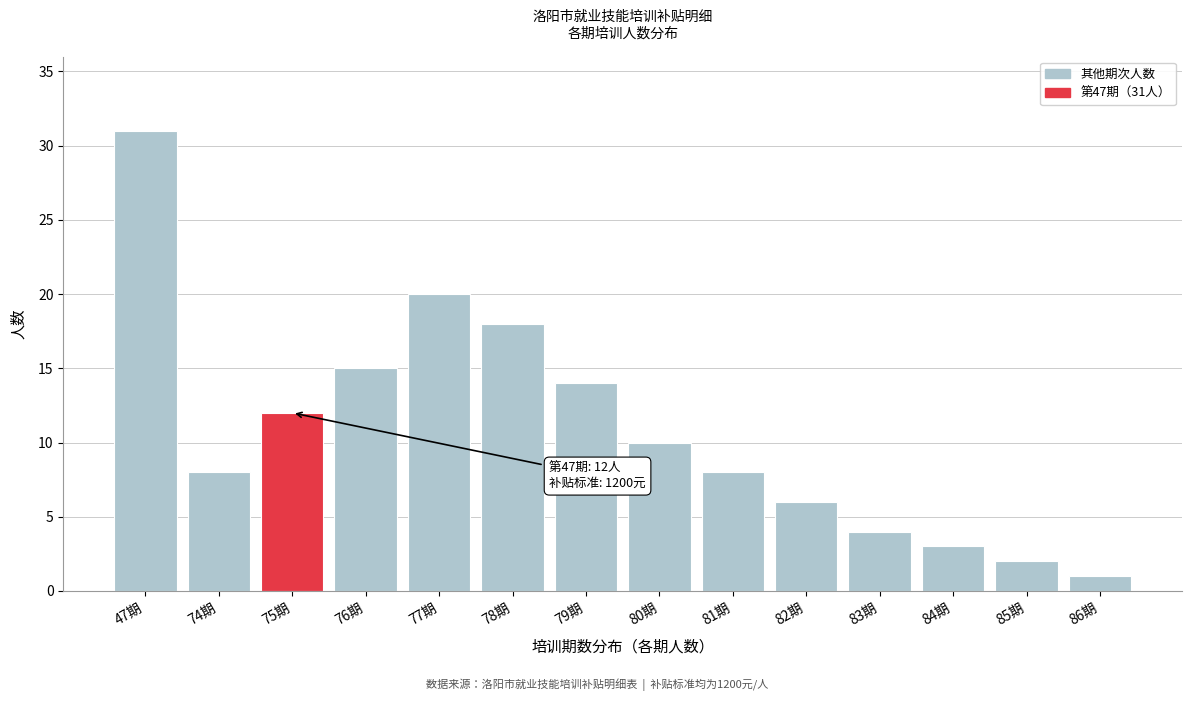

Reading left to right, what are all the values shown in this chart?

47期=31	74期=8	75期=12	76期=15	77期=20	78期=18	79期=14	80期=10	81期=8	82期=6	83期=4	84期=3	85期=2	86期=1